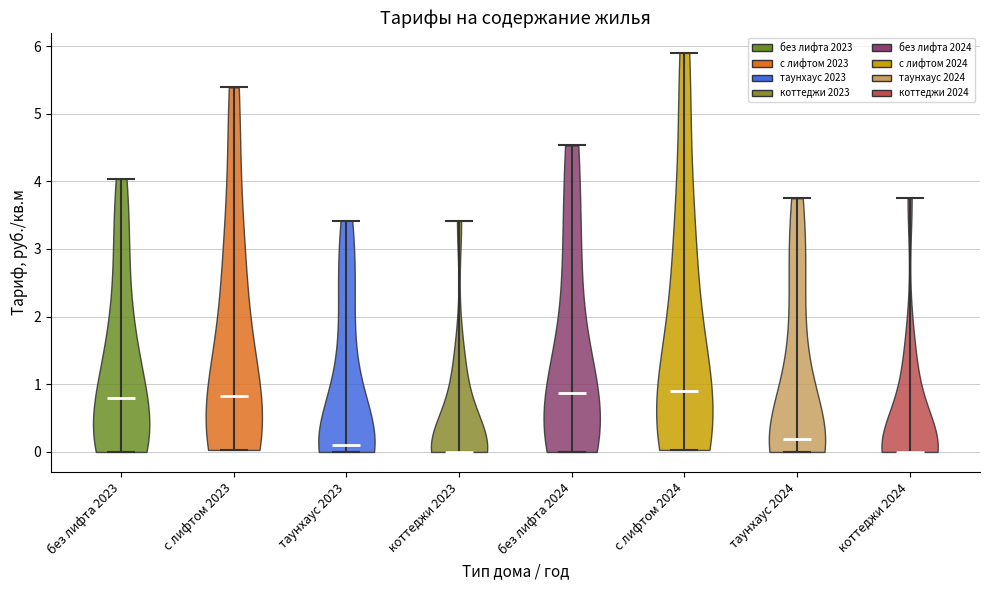

Reading left to right, read every violin against the y-axis: where its median line is, and the lowest and highest points it reaches. The values are not printed on the chart, so give them approximately, as read against the axis.

без лифта 2023: median line 0.8, lowest point 0.0, highest point 4.0
с лифтом 2023: median line 0.8, lowest point 0.0, highest point 5.4
таунхаус 2023: median line 0.1, lowest point 0.0, highest point 3.4
коттеджи 2023: median line 0.0, lowest point 0.0, highest point 3.4
без лифта 2024: median line 0.9, lowest point 0.0, highest point 4.5
с лифтом 2024: median line 0.9, lowest point 0.0, highest point 5.9
таунхаус 2024: median line 0.2, lowest point 0.0, highest point 3.8
коттеджи 2024: median line 0.0, lowest point 0.0, highest point 3.8